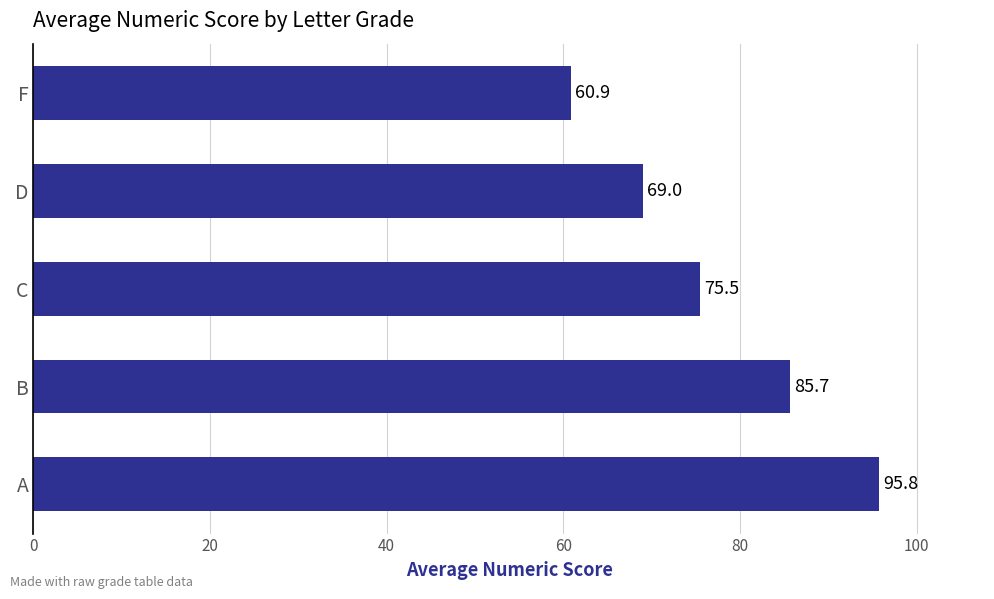

What is the average value?

77.4